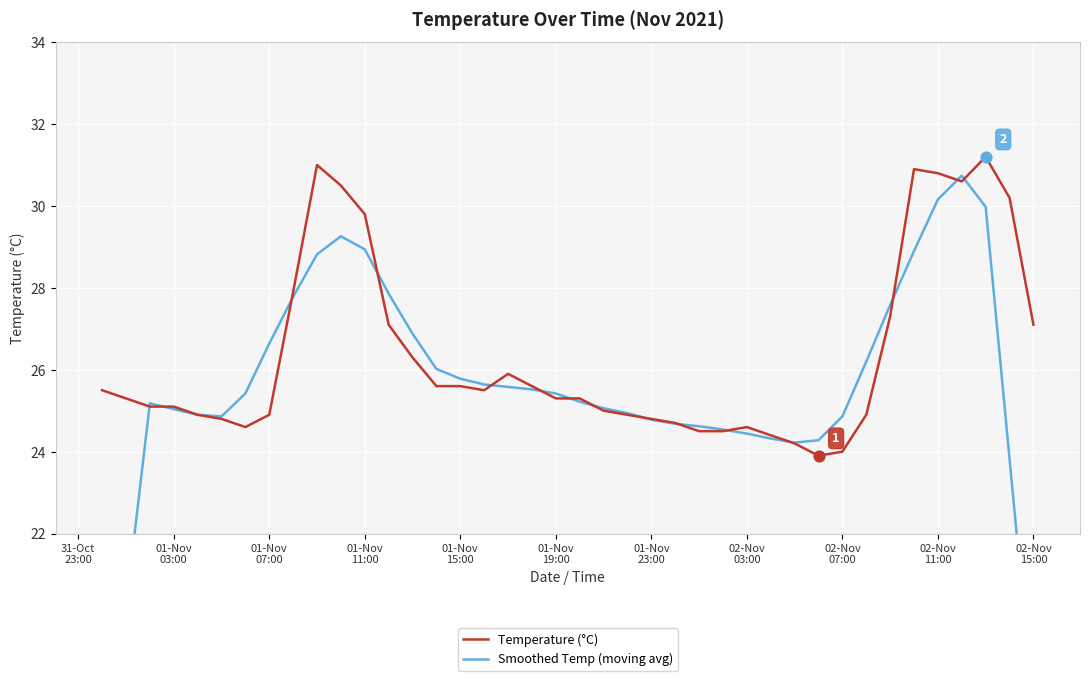

At how many categories does at least one series exceed 19?

40